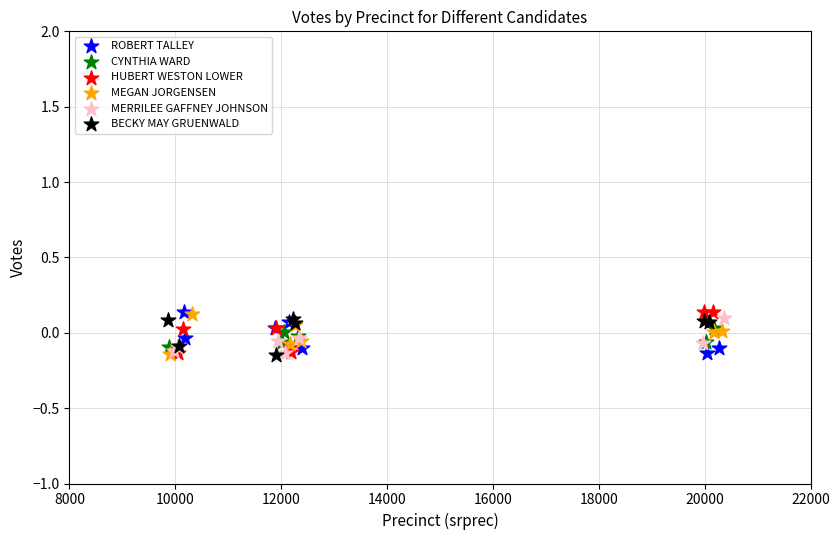

What are all the series names shown in the legend?

ROBERT TALLEY, CYNTHIA WARD, HUBERT WESTON LOWER, MEGAN JORGENSEN, MERRILEE GAFFNEY JOHNSON, BECKY MAY GRUENWALD